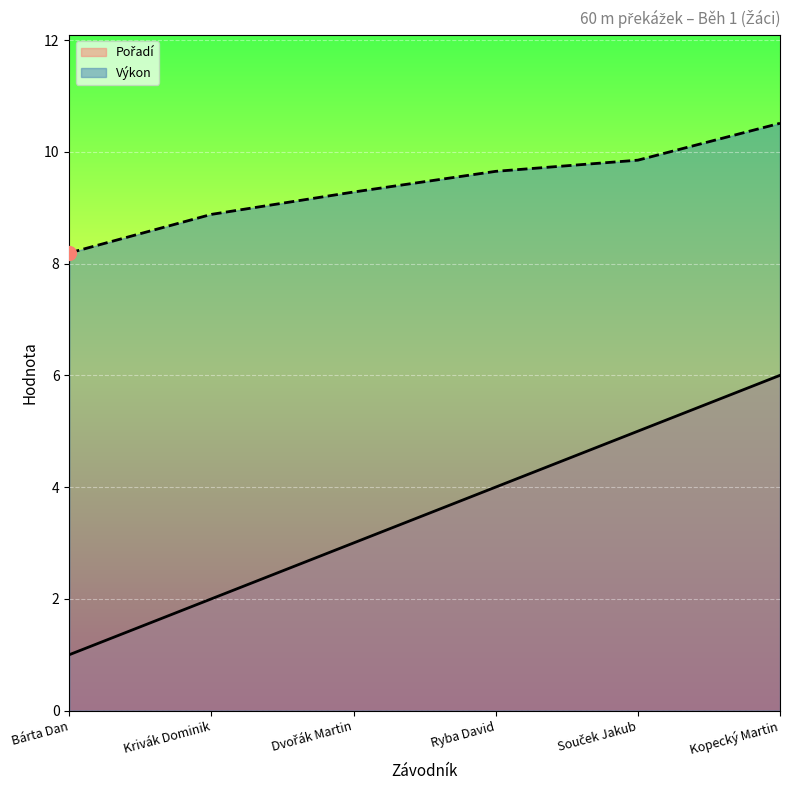

Which category has the lowest value across all series?

Bárta Dan